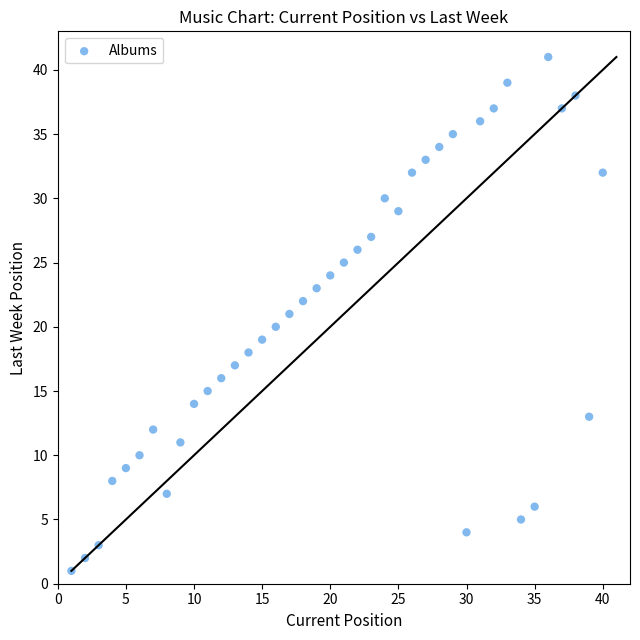

What is the range of Y values (max minus min)?

40